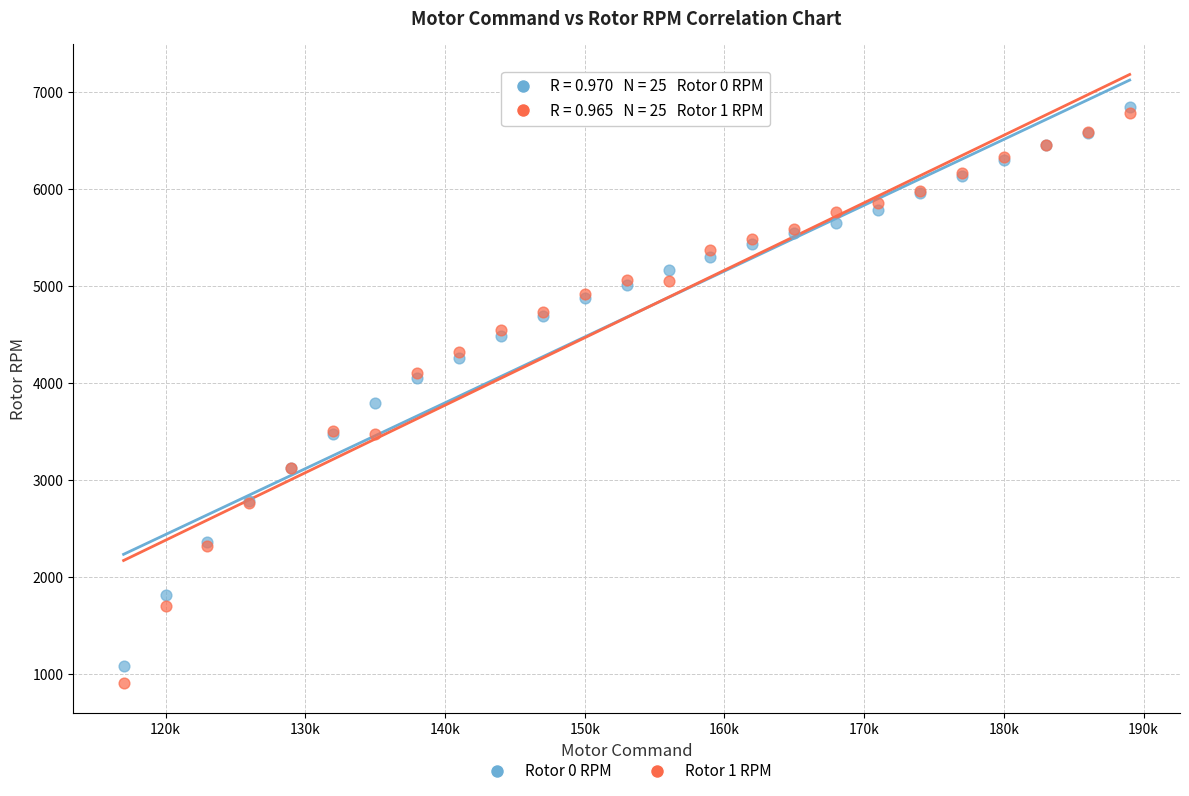

Across all series, what Y value is closest to 3874?

3796.0